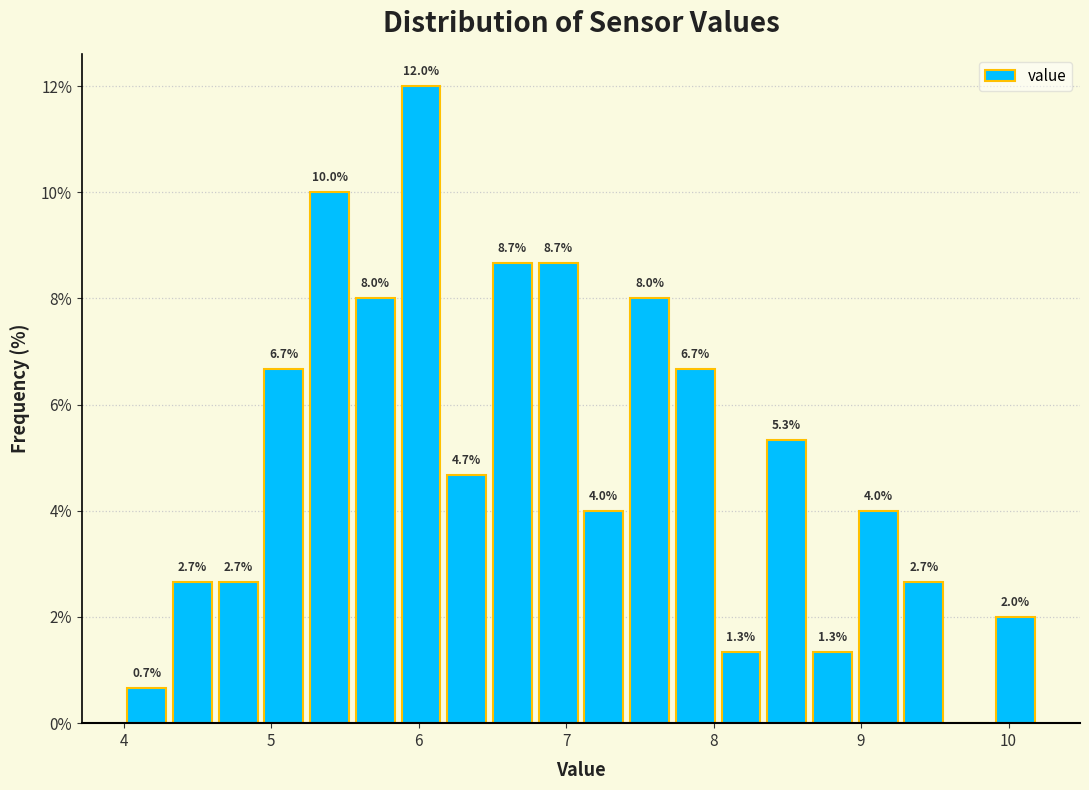

Read against the x-axis, roughly where is the centre of the tallest bar?

6.0